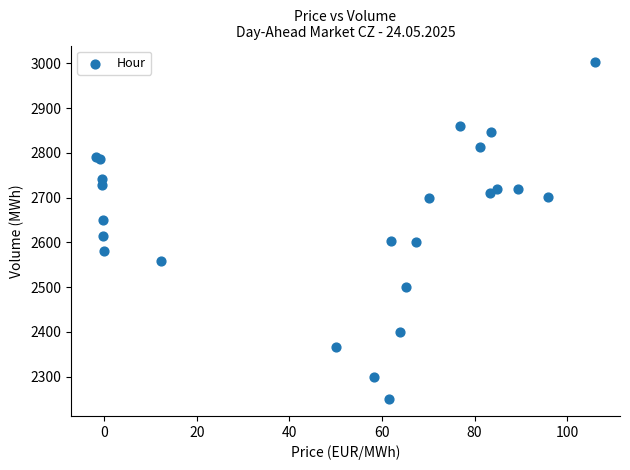

What Y value in the scatter plot is closest to 2626?

2614.1